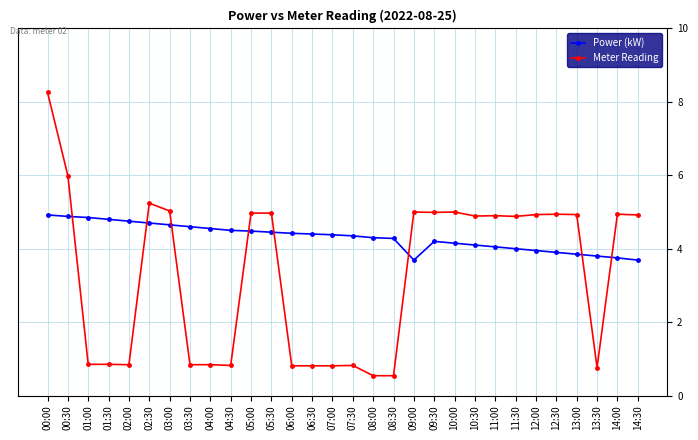

True or false: Meter Reading has more than 0 interior local peaks.

True